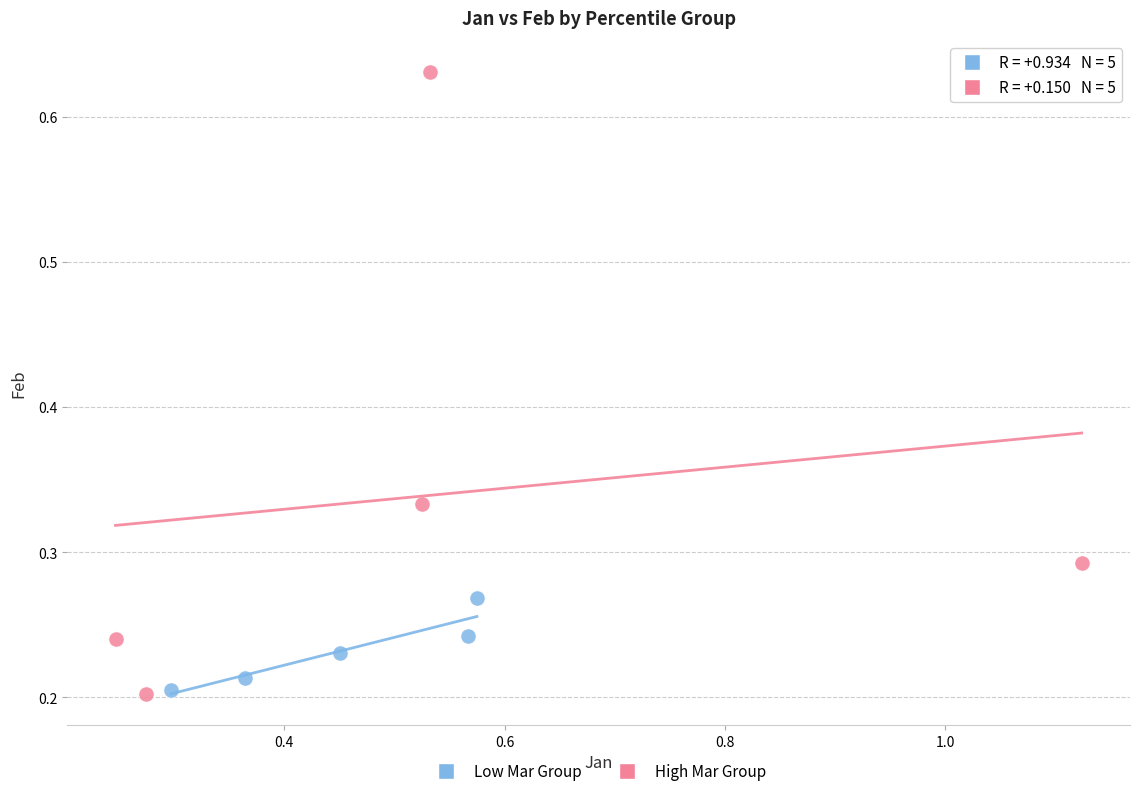

Which series has the widest spread of Y values?

High Mar Group